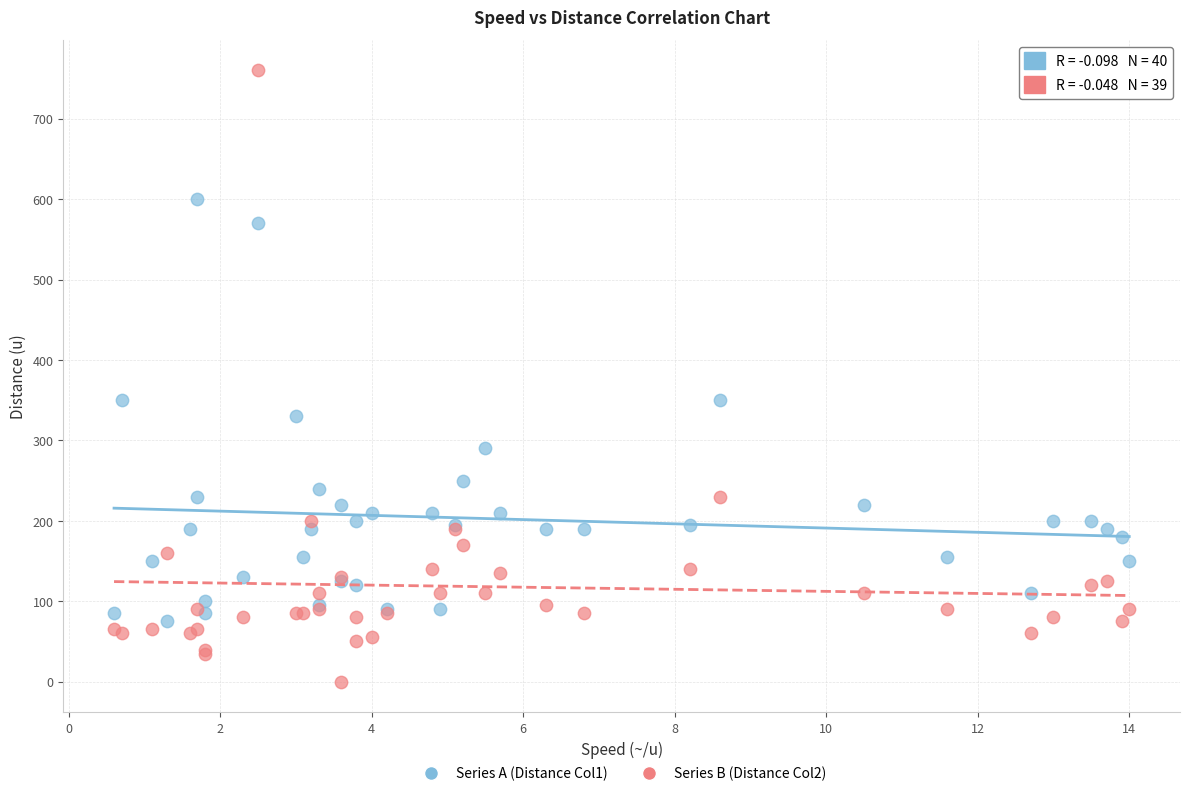

Which series has the largest Y range (max minus min)?

Series B (Distance Col2)